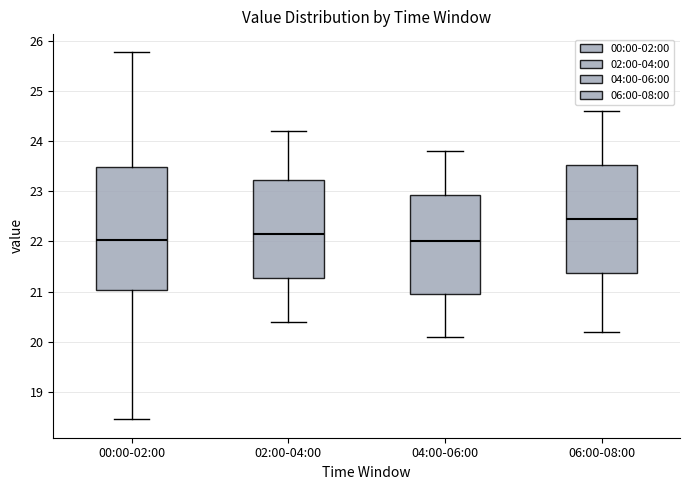

Reading left to right, transcribe this box plot: for each box, give where its median line is, the range the box spans, and where its two whiskers end, as read against the y-axis. The values are not printed on the chart, so give them approximately, as read against the axis.

00:00-02:00: median 22.0, box 21.0 to 23.5, whiskers 18.5 to 25.8
02:00-04:00: median 22.2, box 21.3 to 23.2, whiskers 20.4 to 24.2
04:00-06:00: median 22.0, box 21.0 to 22.9, whiskers 20.1 to 23.8
06:00-08:00: median 22.5, box 21.4 to 23.5, whiskers 20.2 to 24.6